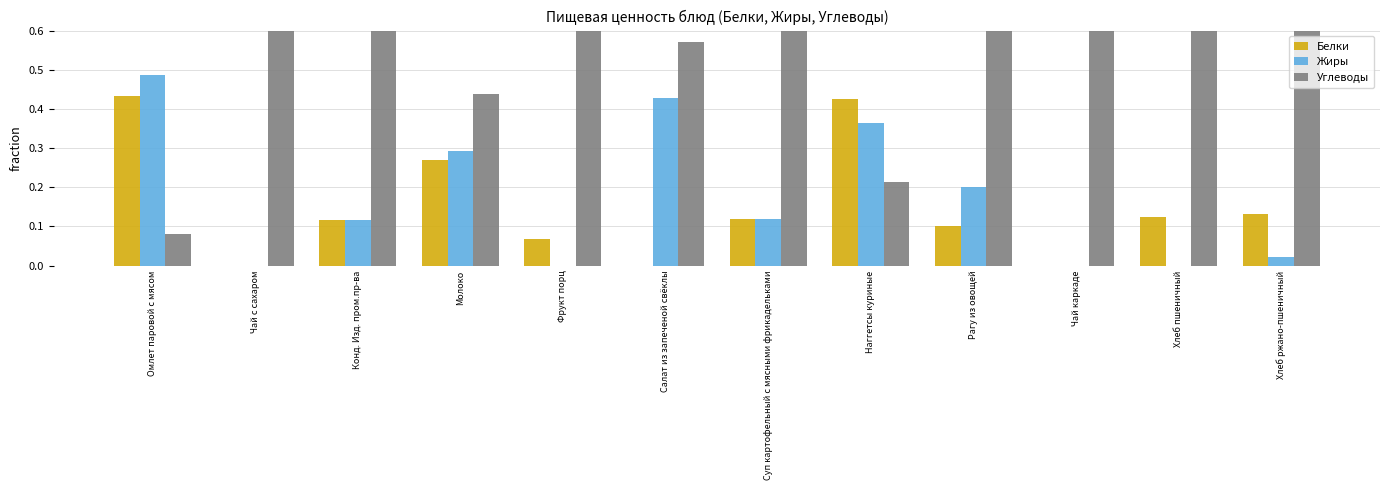

Is the value of Белки at Чай с сахаром greater than the value of Жиры at Рагу из овощей?

No